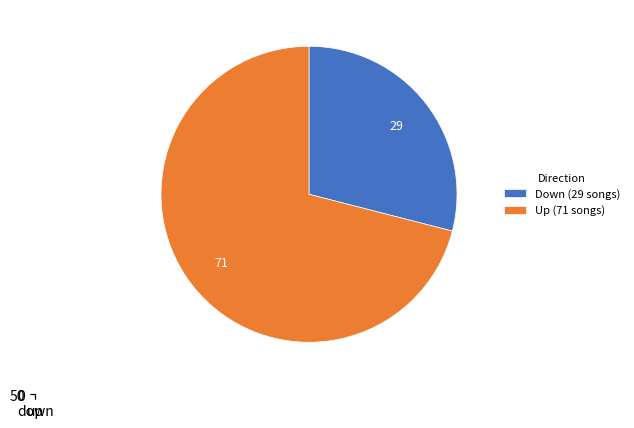

Which has a higher value, up or down?

up